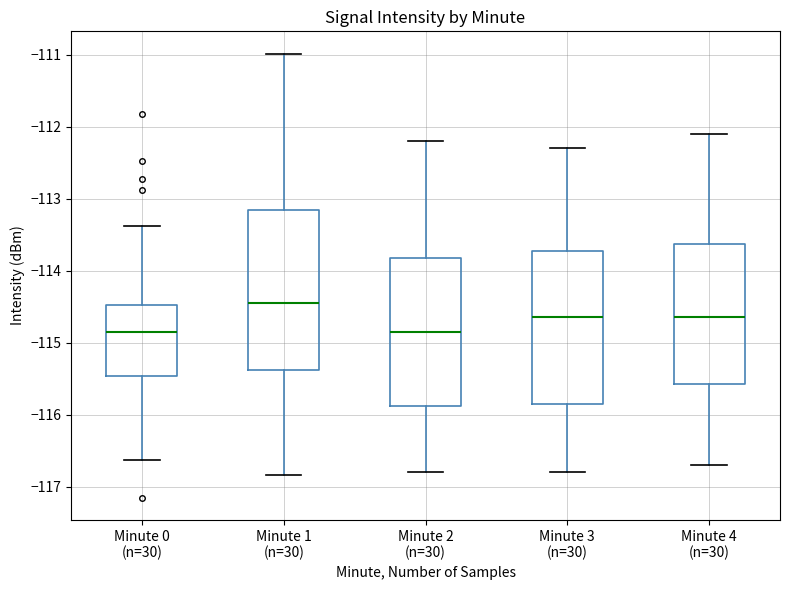

Which box's median line is the highest?

Minute 1 (n=30)